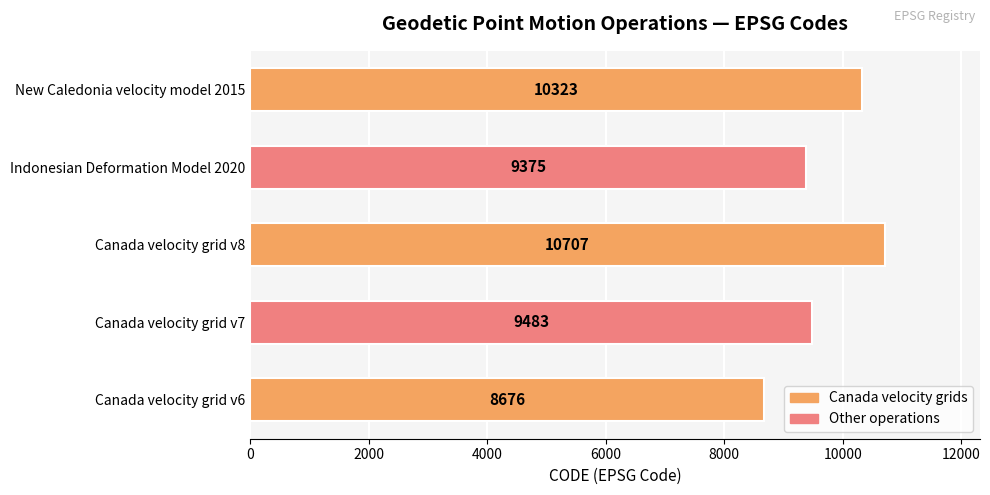

List the labels in order of value, smallest first.

Canada velocity grid v6, Indonesian Deformation Model 2020, Canada velocity grid v7, New Caledonia velocity model 2015, Canada velocity grid v8